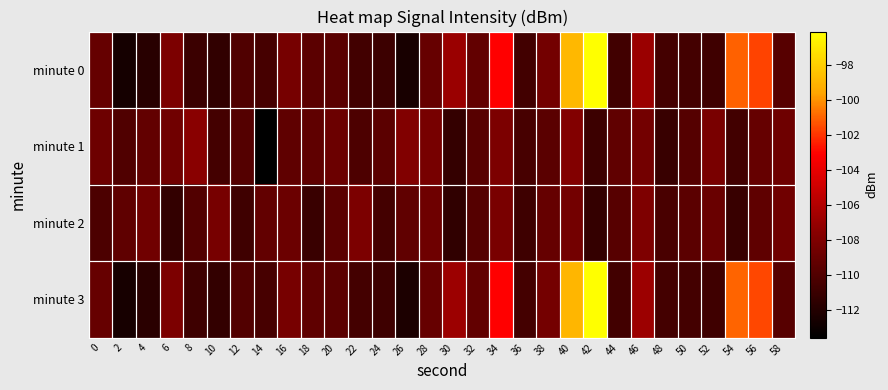

Between 26 and 58, which series saw the biggest shift?

minute 0